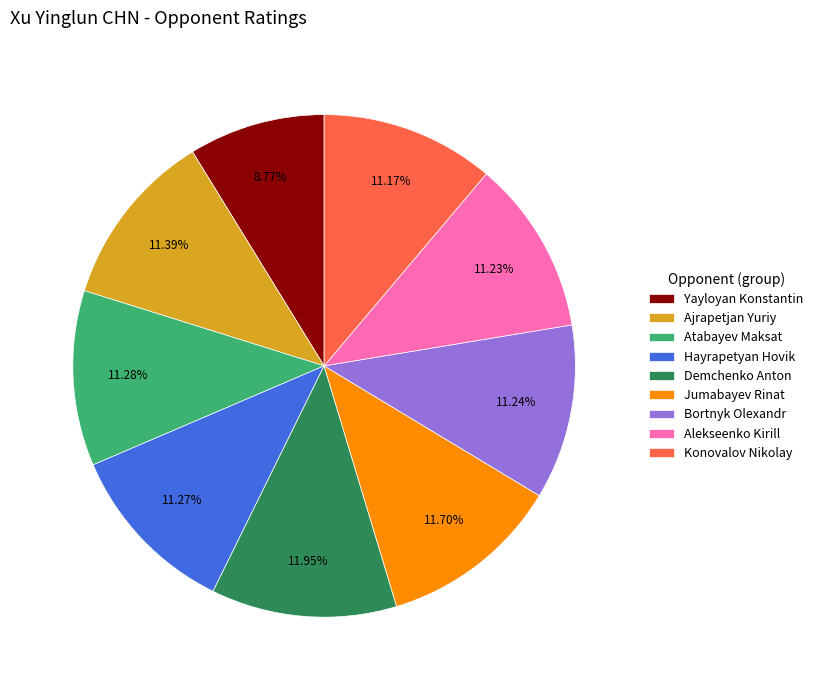

Which slice is the smallest?

Yayloyan Konstantin